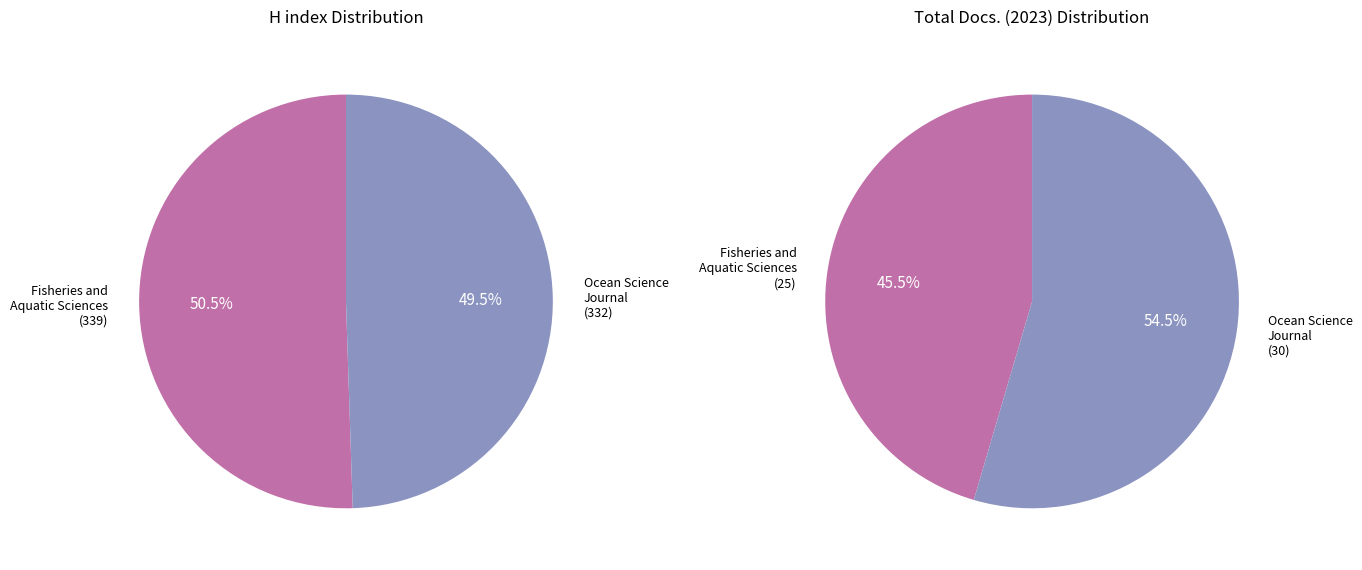

Does Fisheries and Aquatic Sciences account for over 50% of the chart?

Yes